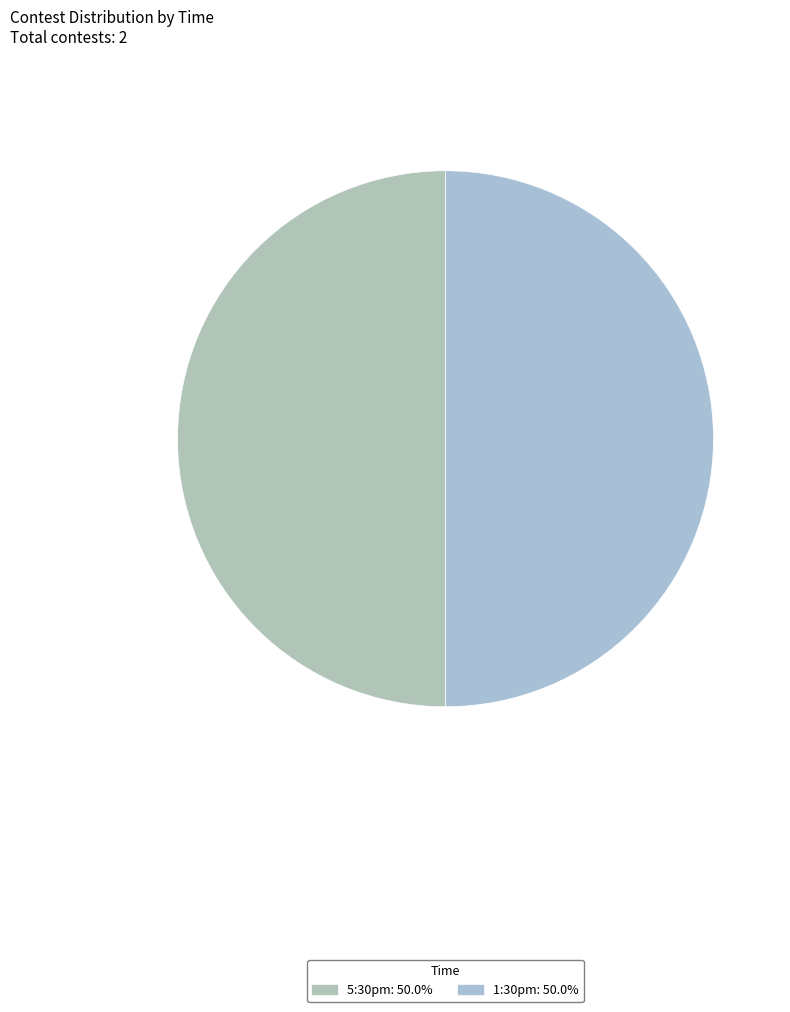

How many slices are in this pie chart?

2